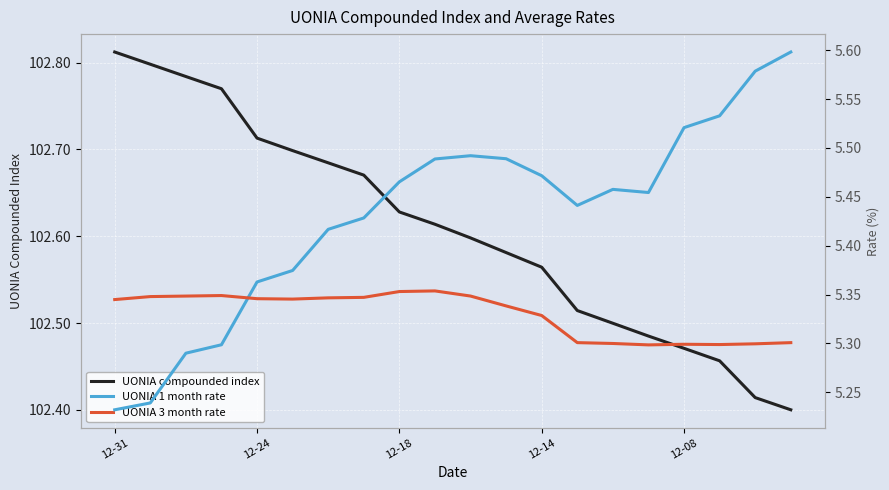

Is it true that UONIA 1 month rate equals 5.5 at 15?

True